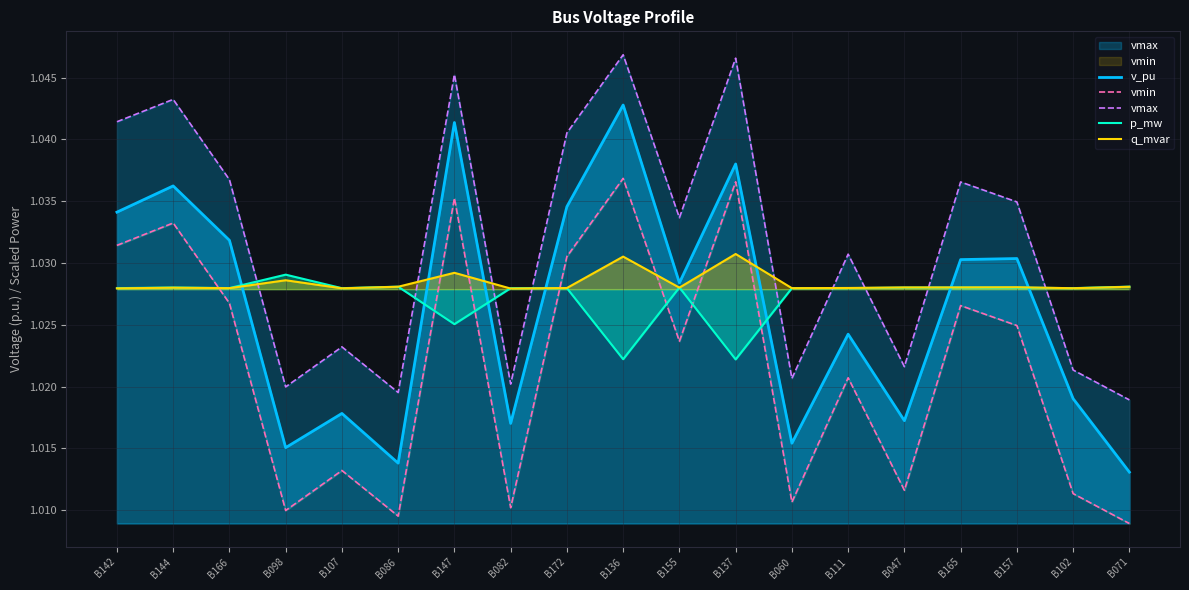

True or false: vmax has a value of 1.0 at B147.

True